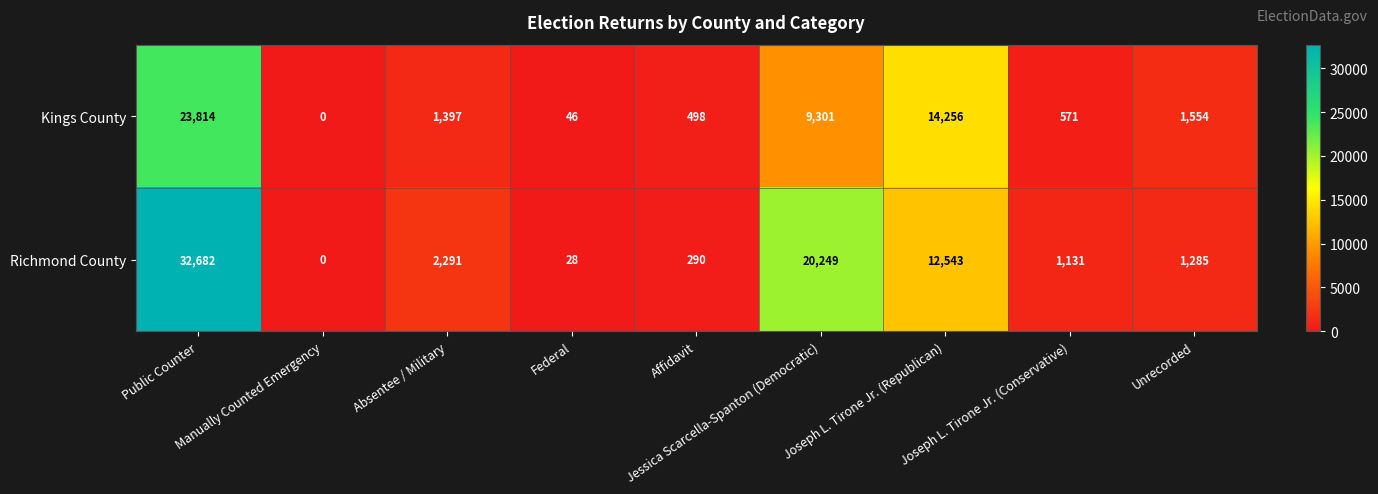

How many series are shown in this chart?

2